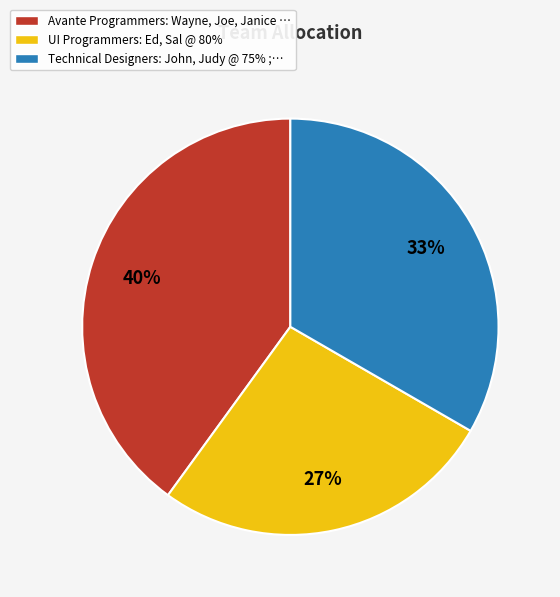

Rank the categories by value from lowest to highest.

UI Programmers: Ed, Sal @ 80%, Technical Designers: John, Judy @ 75%, Avante Programmers: Wayne, Joe, Janice